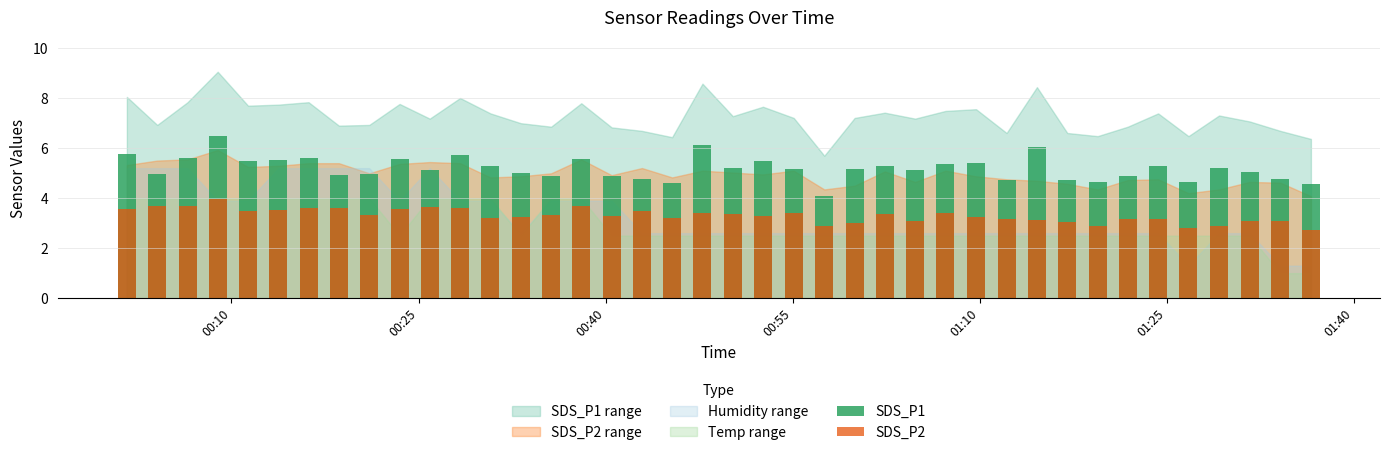

Is the value of SDS_P2 at 7 greater than the value of SDS_P1 at 39?

No